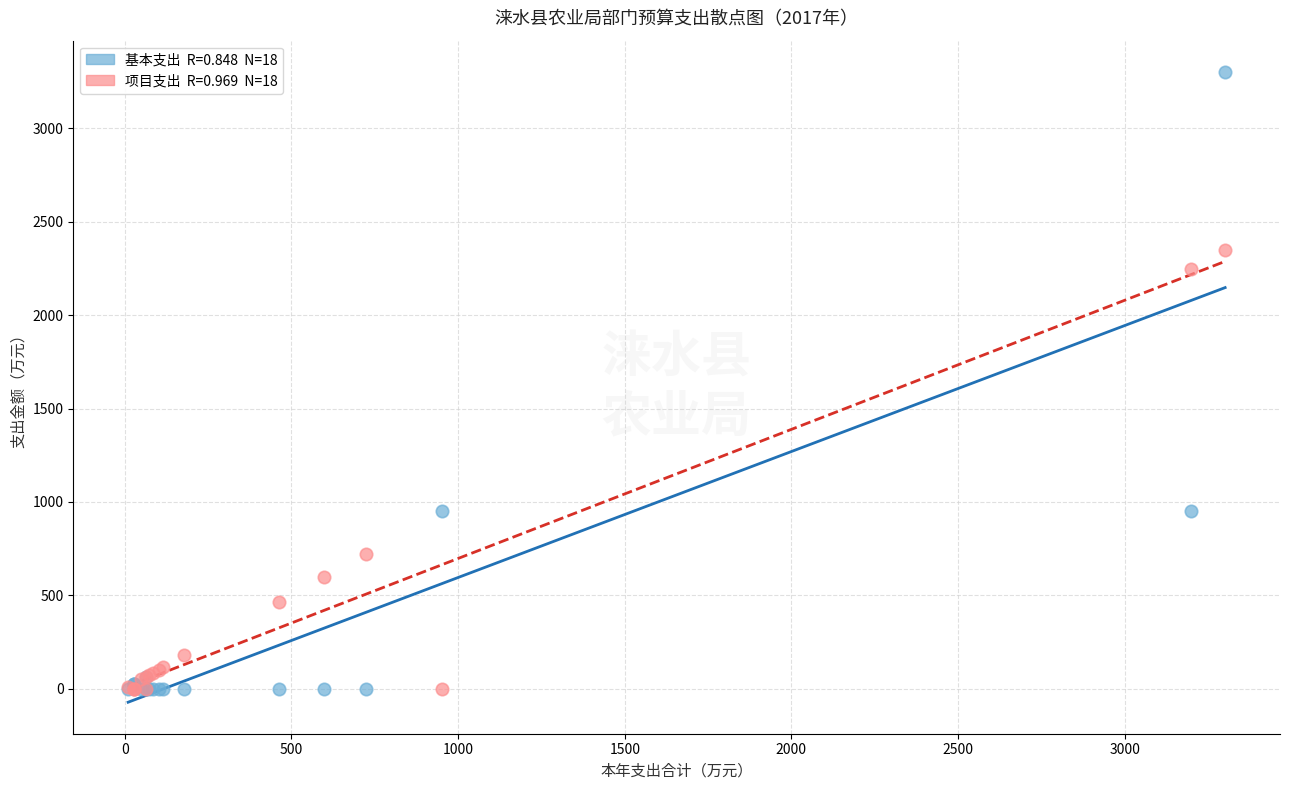

Across all series, what Y value is closest to 1650?

2246.2